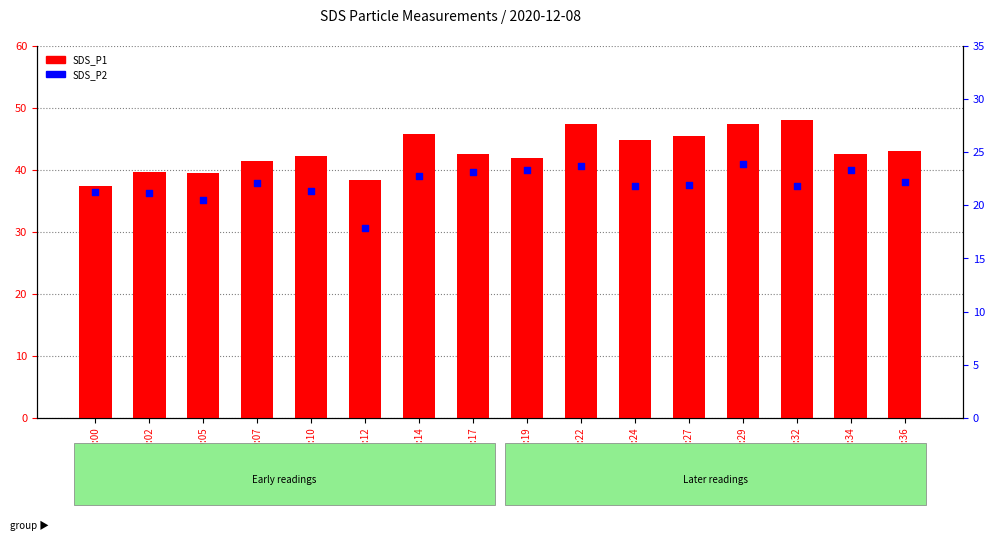

Which series has the widest spread of Y values?

SDS_P1